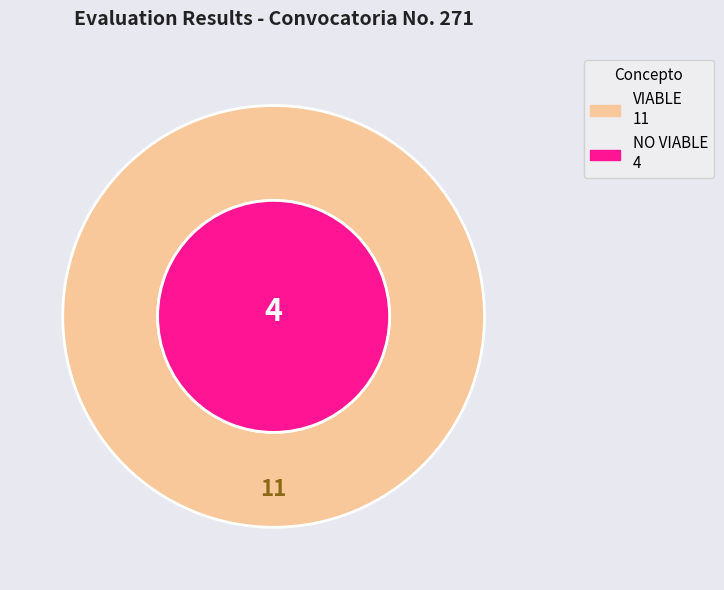

What is the majority slice?

VIABLE